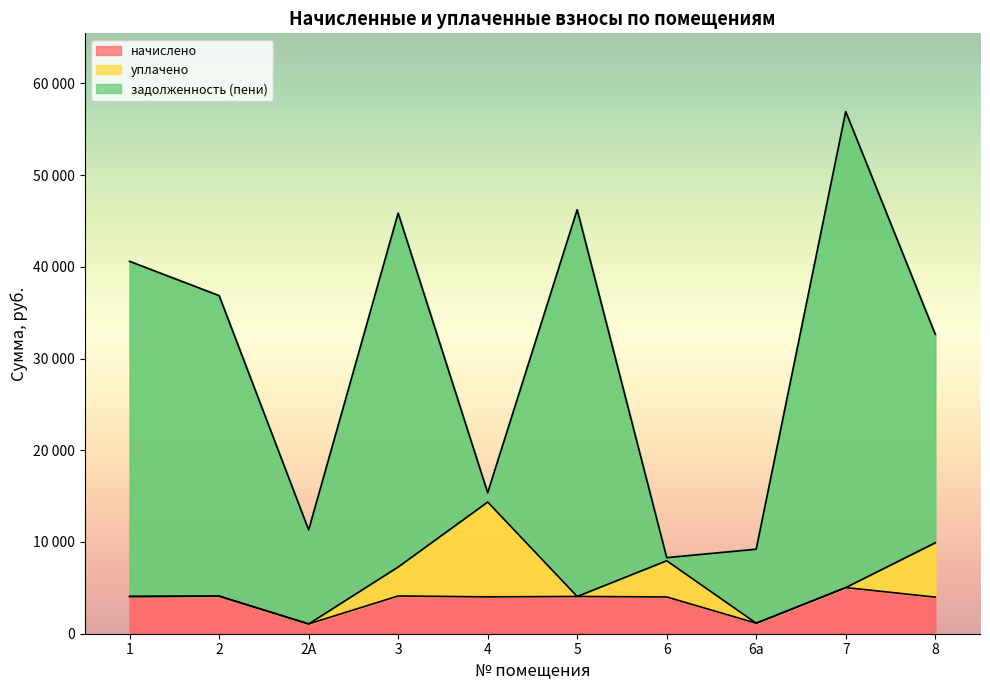

How many interior local valleys does the начислено series have?

3